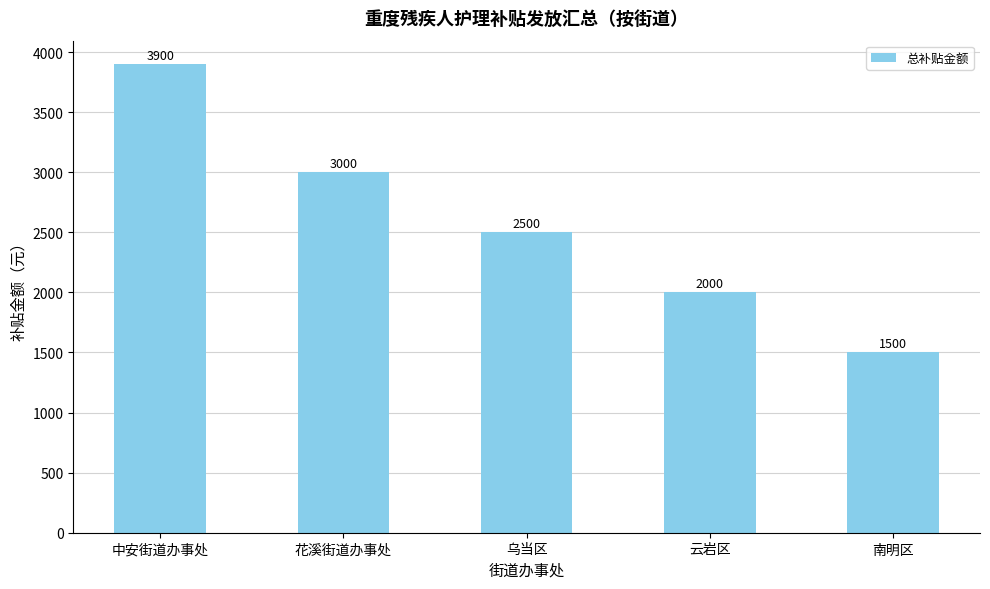

Between 乌当区 and 花溪街道办事处, which is larger?

花溪街道办事处